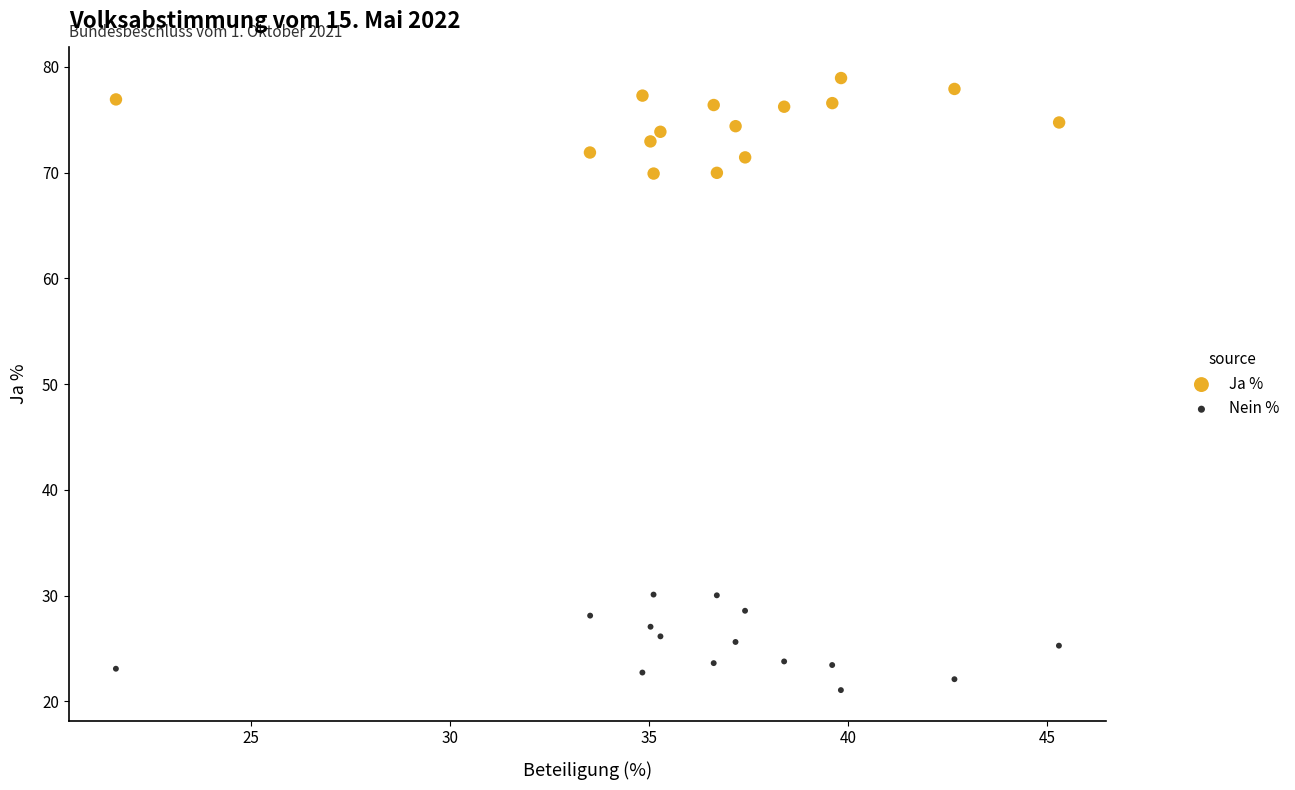

Which series contains the highest Y value?

Ja %